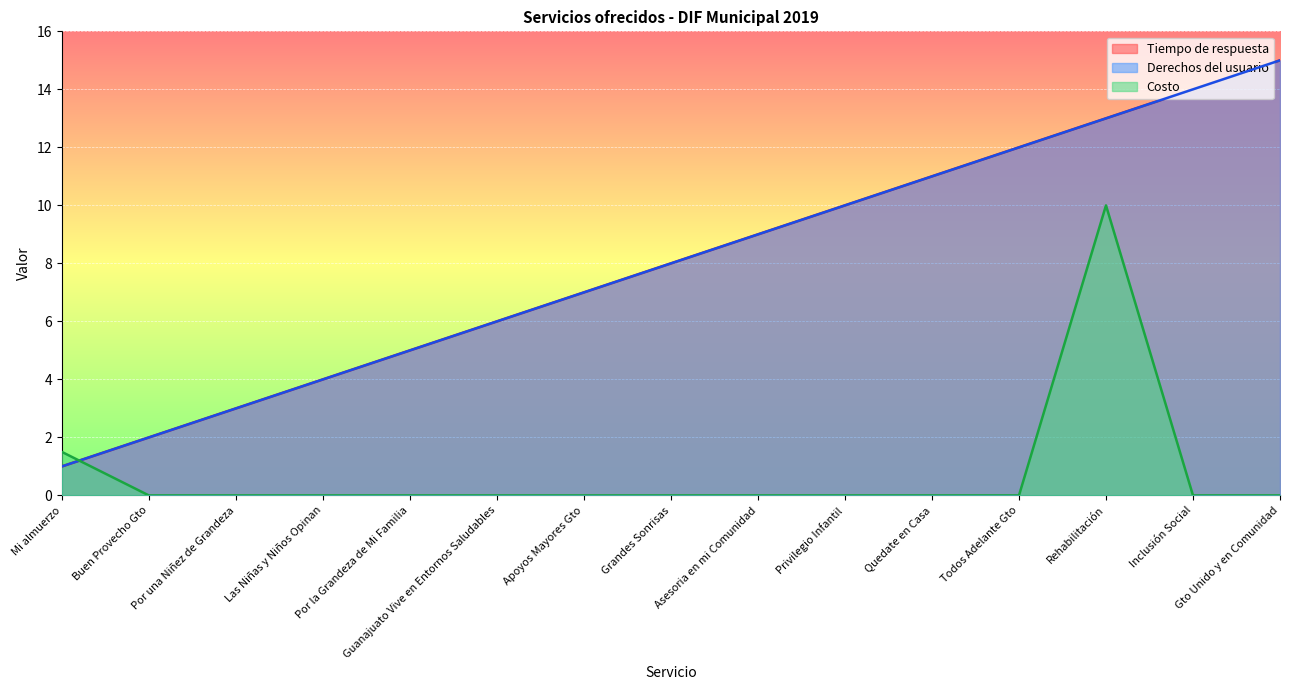

What is the total value across all series at Por una Niñez de Grandeza?

6.0